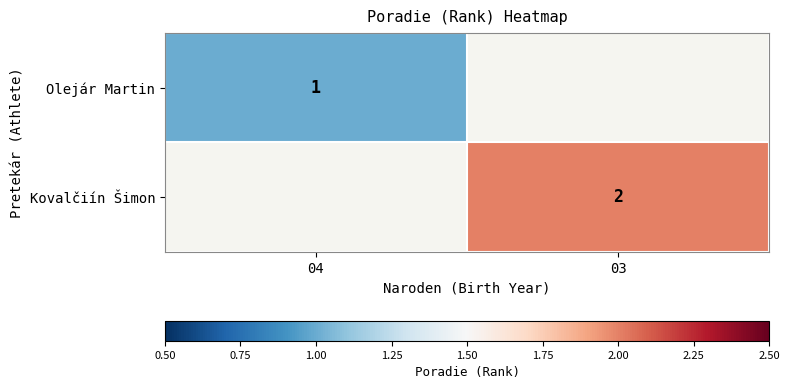

True or false: Kovalčiín Šimon has a value of 2 at 03.

True